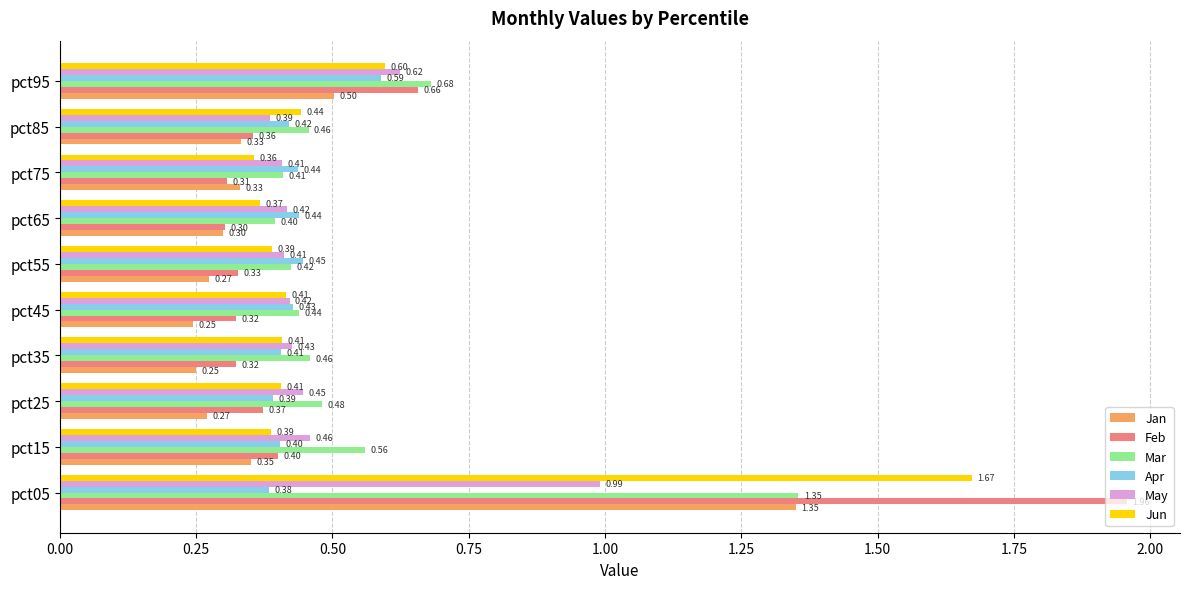

What is the minimum value for Jun?

0.4